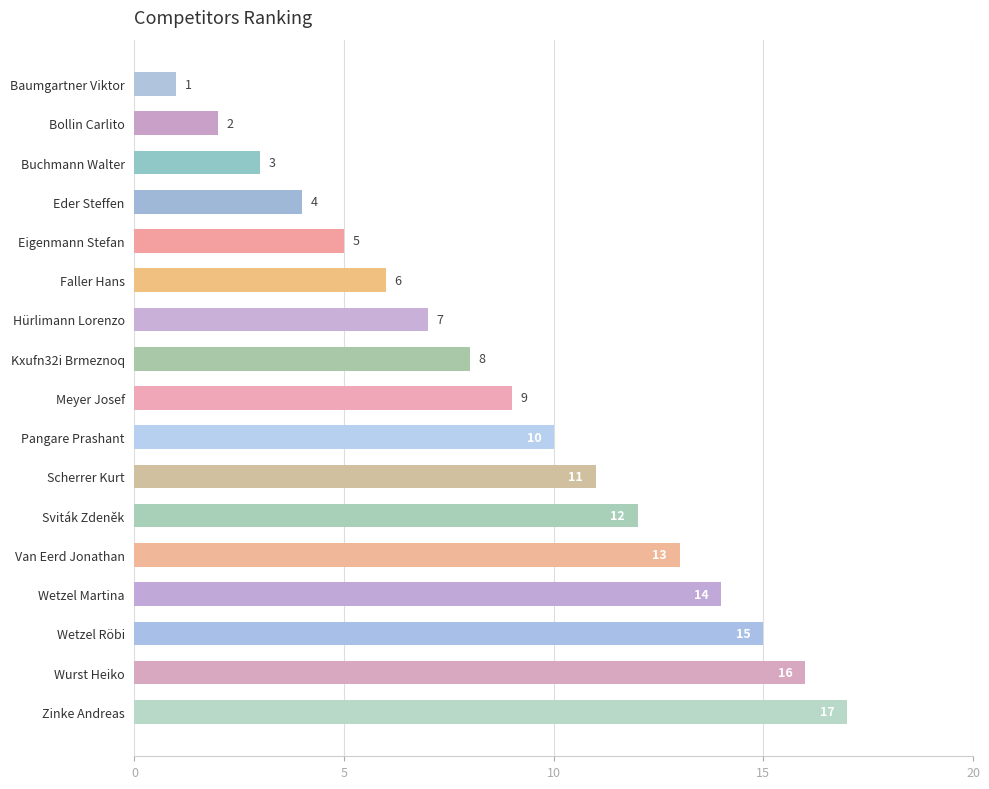

Count the number of data series in this chart.

1